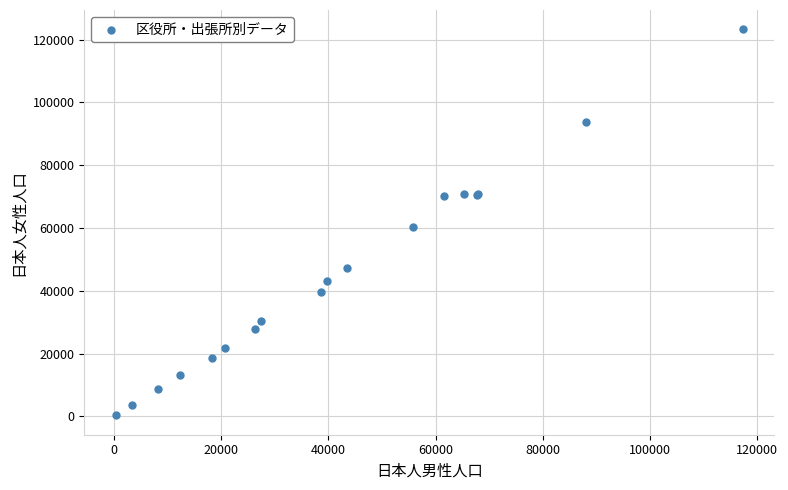

What Y value in the scatter plot is closest to 61803?

60309